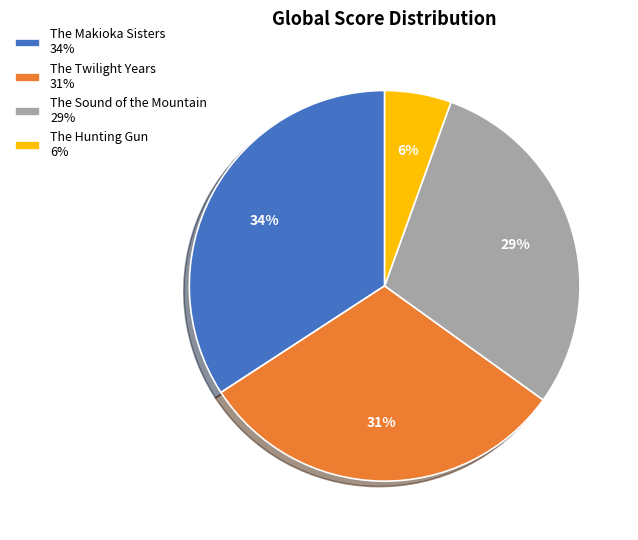

Does The Makioka Sisters represent more than half of the total?

No